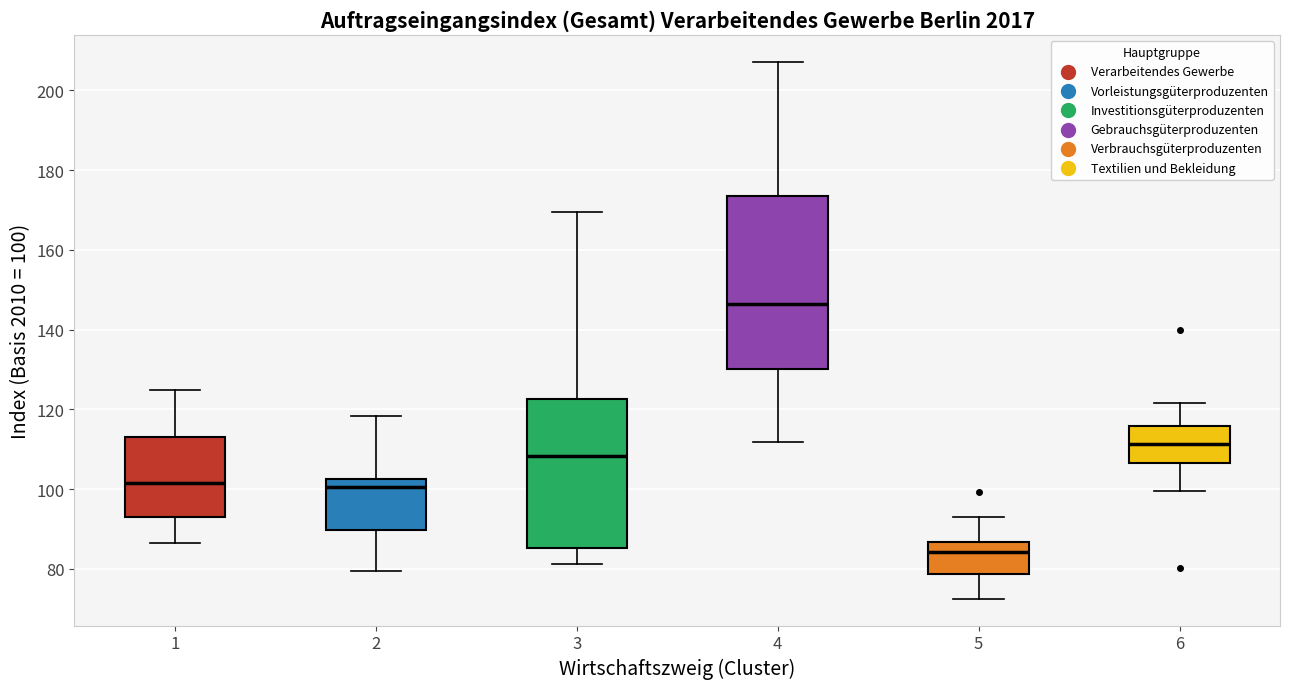

Reading left to right, read every box against the y-axis: the position of its median line, the range the box covers, and the ends of its whiskers. The values are not printed on the chart, so give them approximately, as read against the axis.

1: median 102, box 92 to 114, whiskers 86 to 124
2: median 100, box 90 to 102, whiskers 80 to 118
3: median 108, box 86 to 122, whiskers 82 to 170
4: median 146, box 130 to 174, whiskers 112 to 208
5: median 84, box 78 to 86, whiskers 72 to 94
6: median 112, box 106 to 116, whiskers 100 to 122